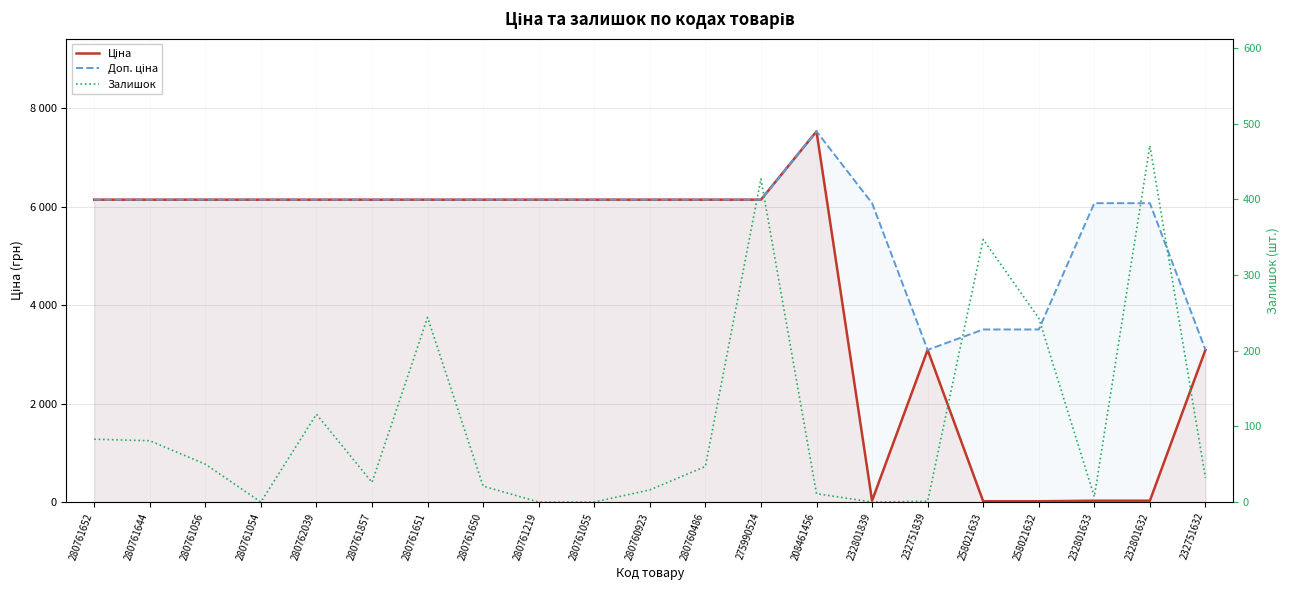

At which category does Залишок reach its first local valley?

280761054